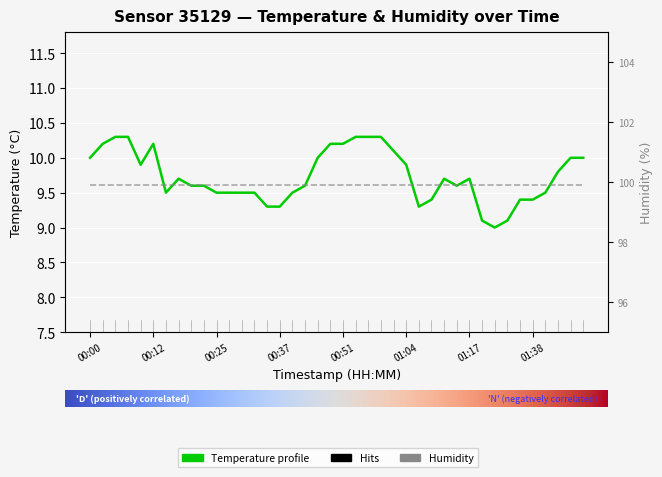

What is the change in value from 00:03 to 00:17?

-0.5